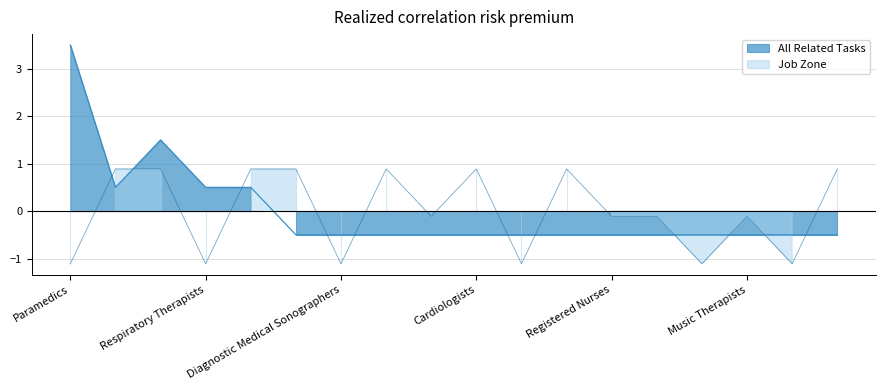

The value of All Related Tasks at Nurse Practitioners is -0.5. True or false?

True